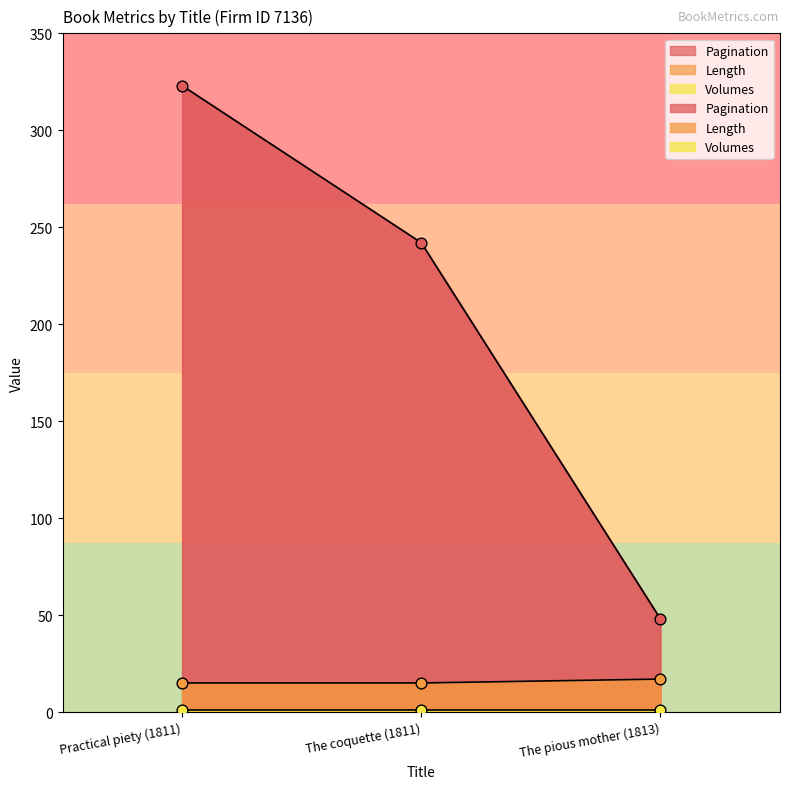

Is the value of Length at Practical piety (1811) greater than the value of Pagination at The coquette (1811)?

No